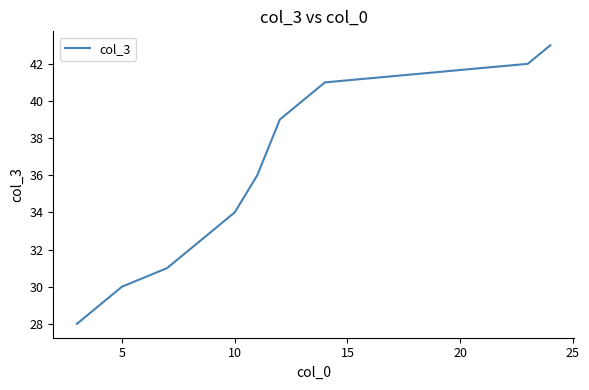

What is the smallest value displayed?

28